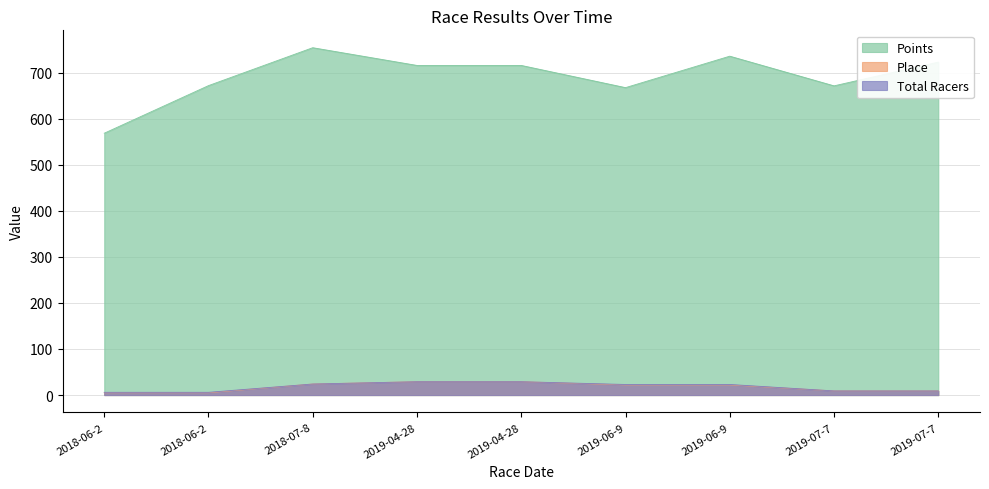

True or false: Place has more than 0 interior local peaks.

False